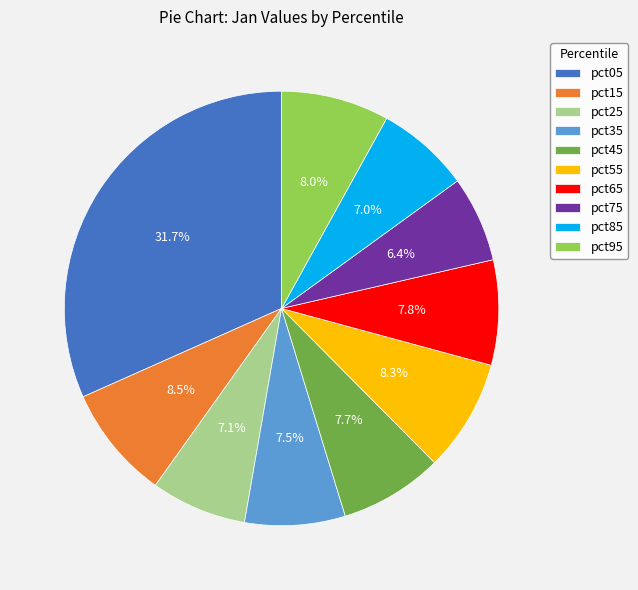

Is there any slice that represents more than half of the pie?

No